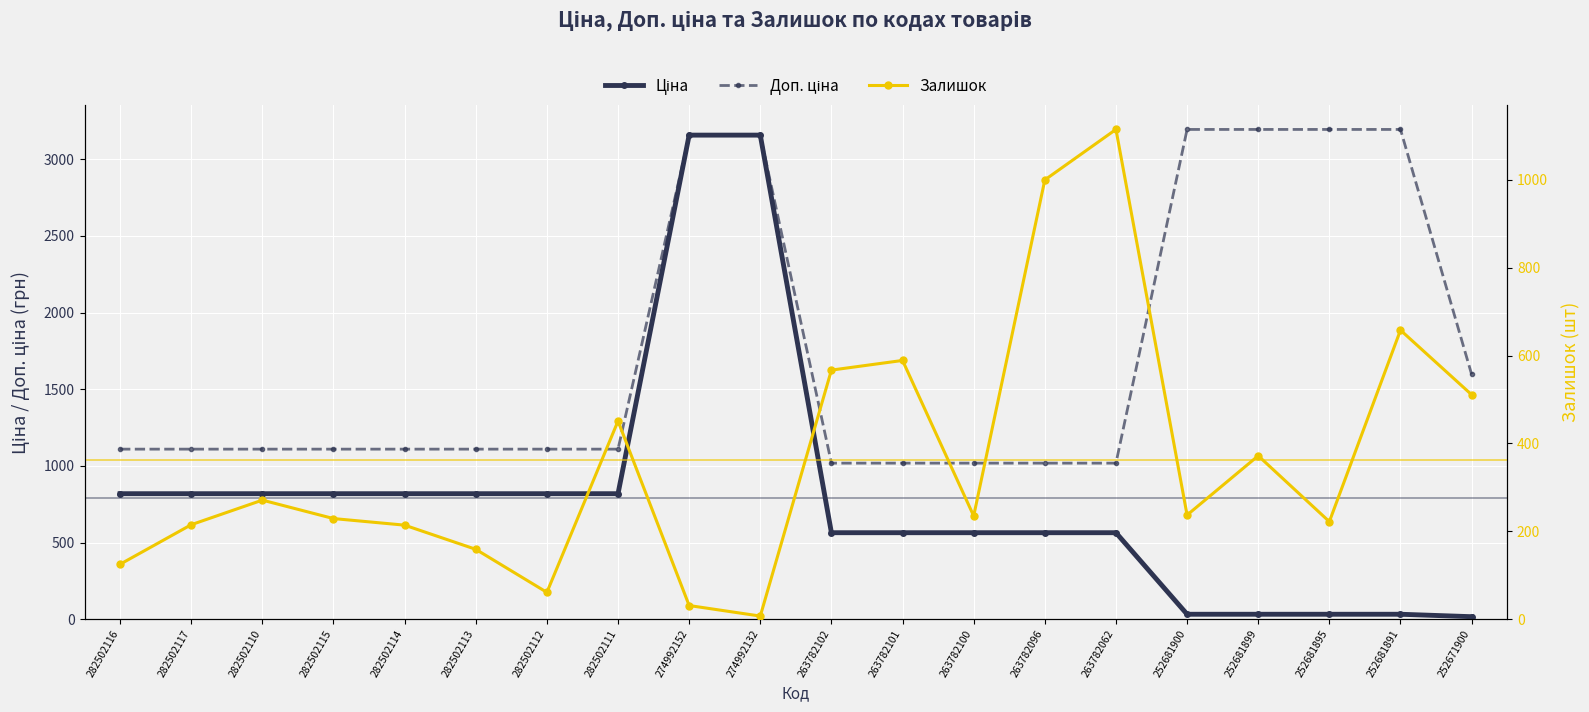

What value does the Доп. ціна series have at 282502117?

1109.2